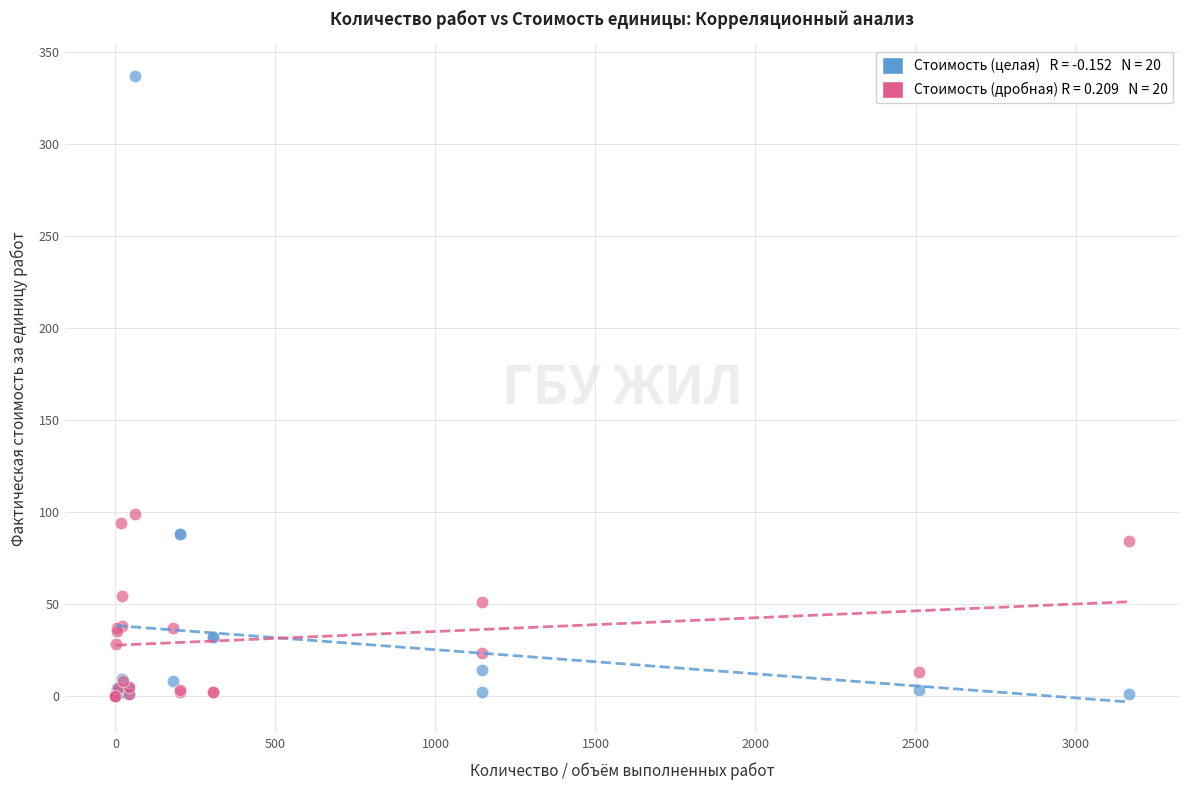

Across all series, what Y value is closest to 168?

99